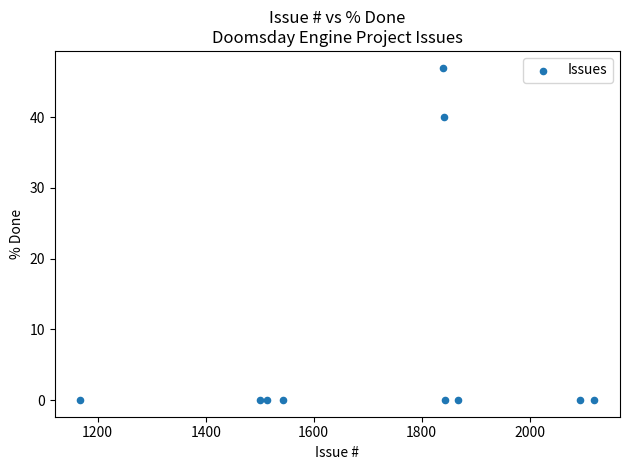

What is the range of Y values (max minus min)?

47